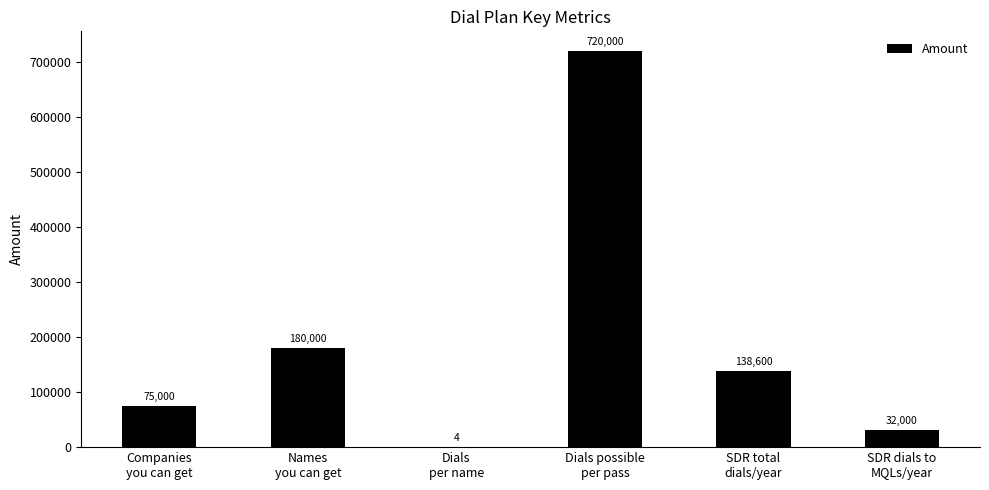

What is the average value?

190934